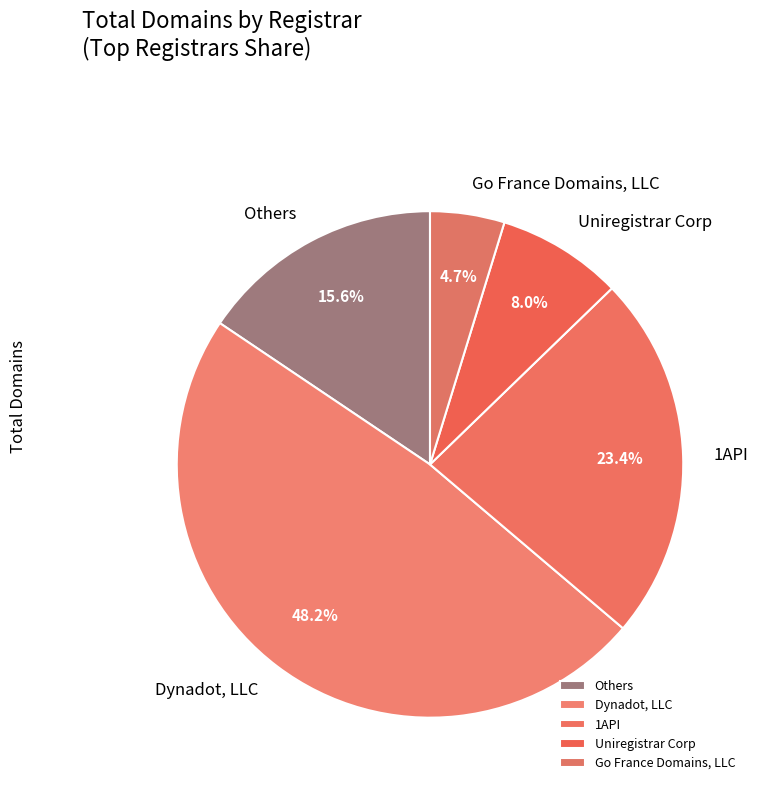

Rank the categories by value from highest to lowest.

Dynadot, LLC, 1API, Others, Uniregistrar Corp, Go France Domains, LLC